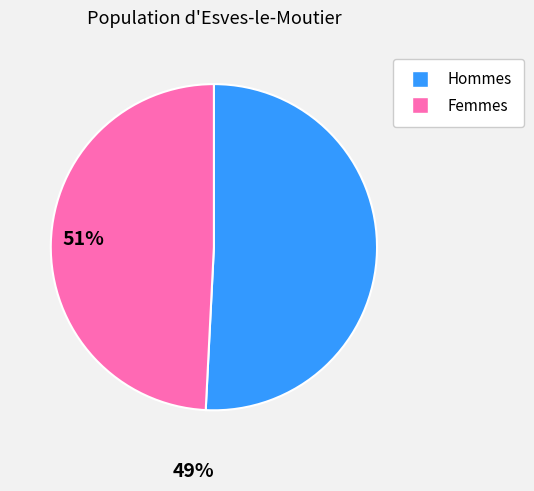

Does any single category account for the majority?

Yes